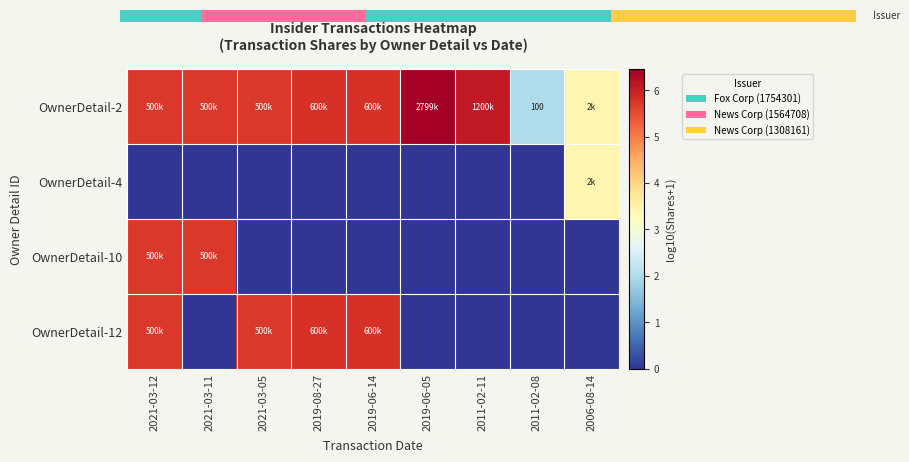

The value of OwnerDetail-4 at 2006-08-14 is 5.2. True or false?

False